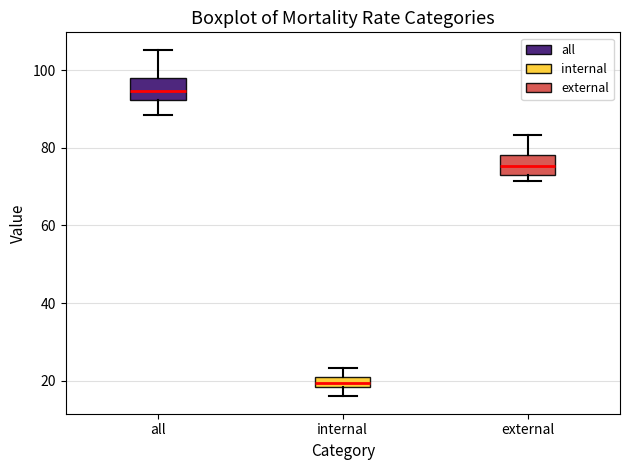

Where does the upper whisker of the box for all end on the y-axis? The values are not printed on the chart, so give them approximately, as read against the axis.

106